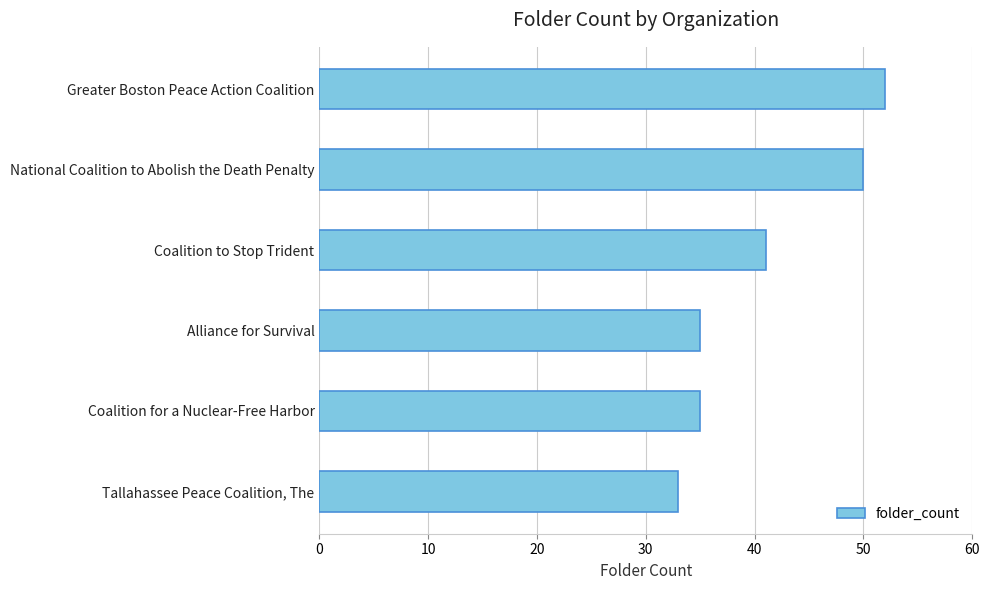

How many values are between 35 and 50?

4